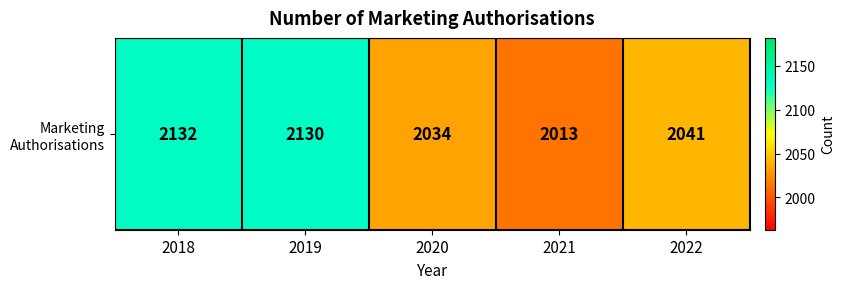

What is the sum of the values at 2022 and 2019?

4171